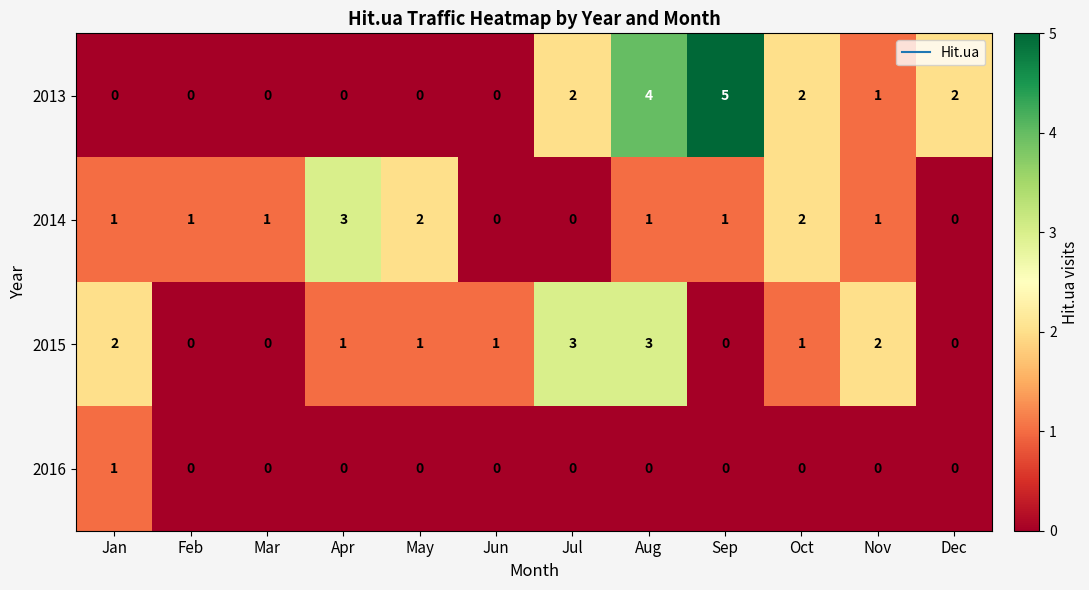

Which series has the largest total across all categories?

2013